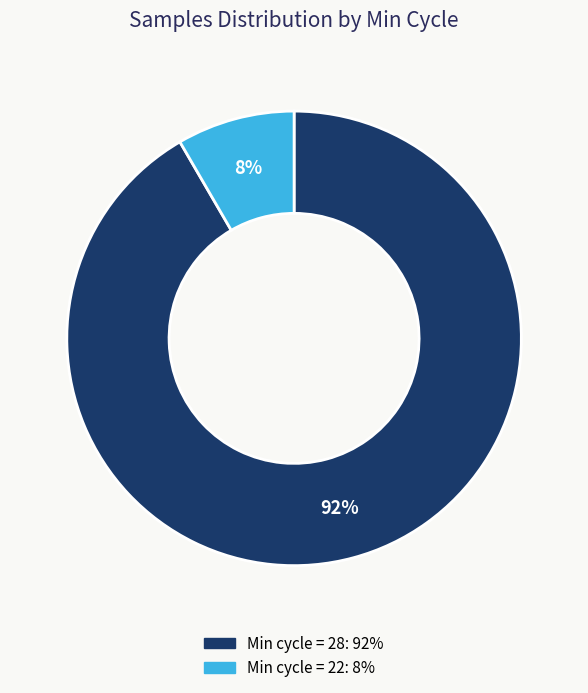

To the nearest percent, what is the average slice percentage?

50%